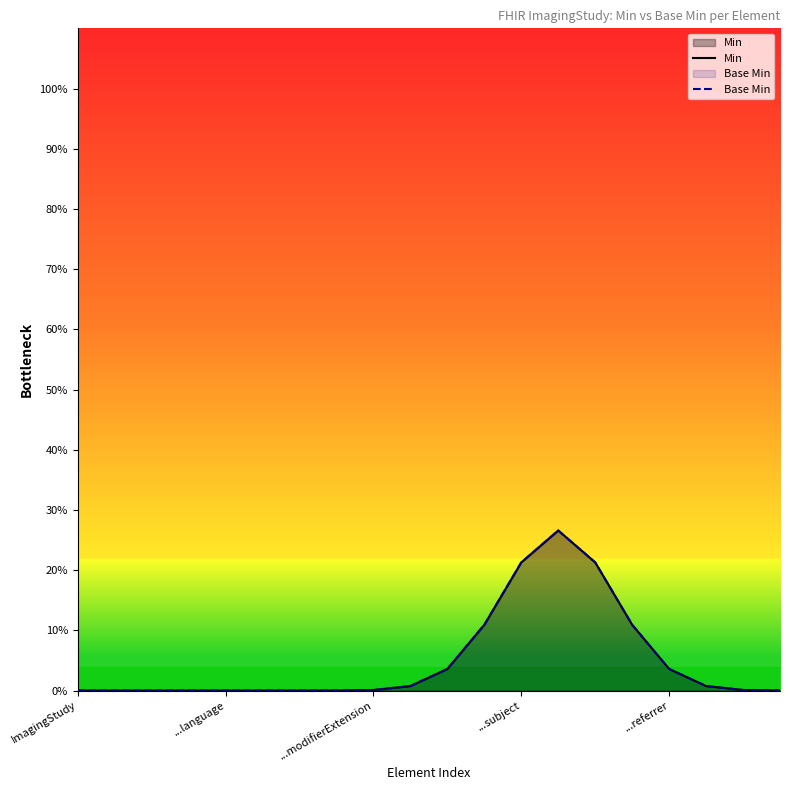

The value of Min at 14 is 0.3. True or false?

False